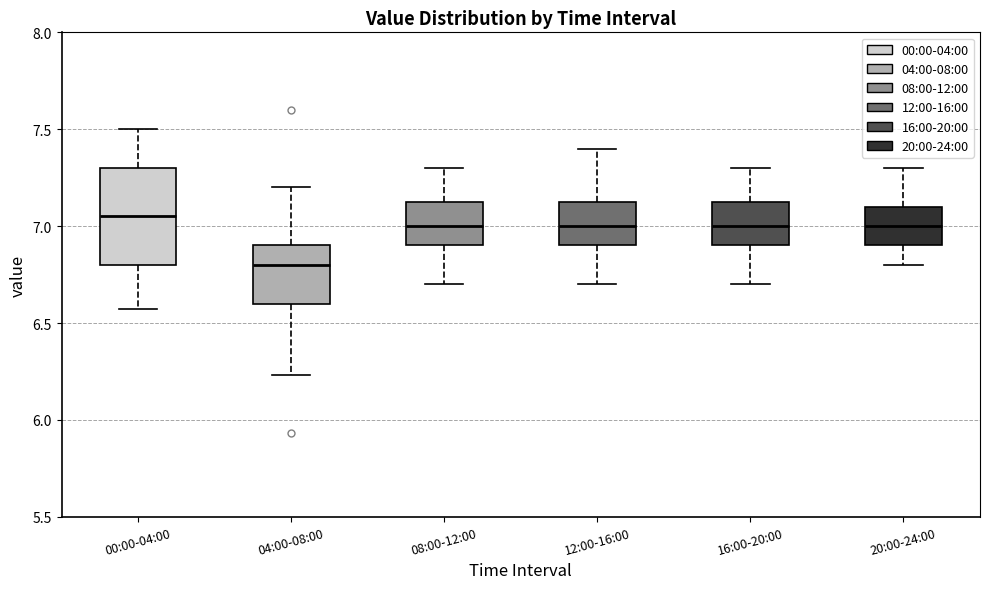

Comparing the boxes themselves (not the whiskers), which one is the tallest?

00:00-04:00